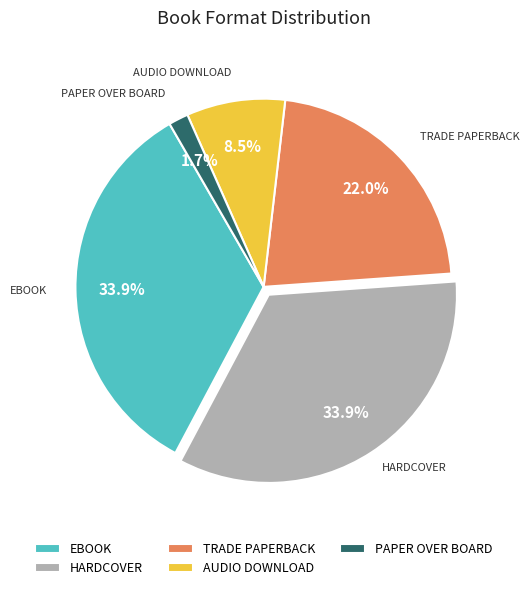

Is there a majority slice in this chart?

No